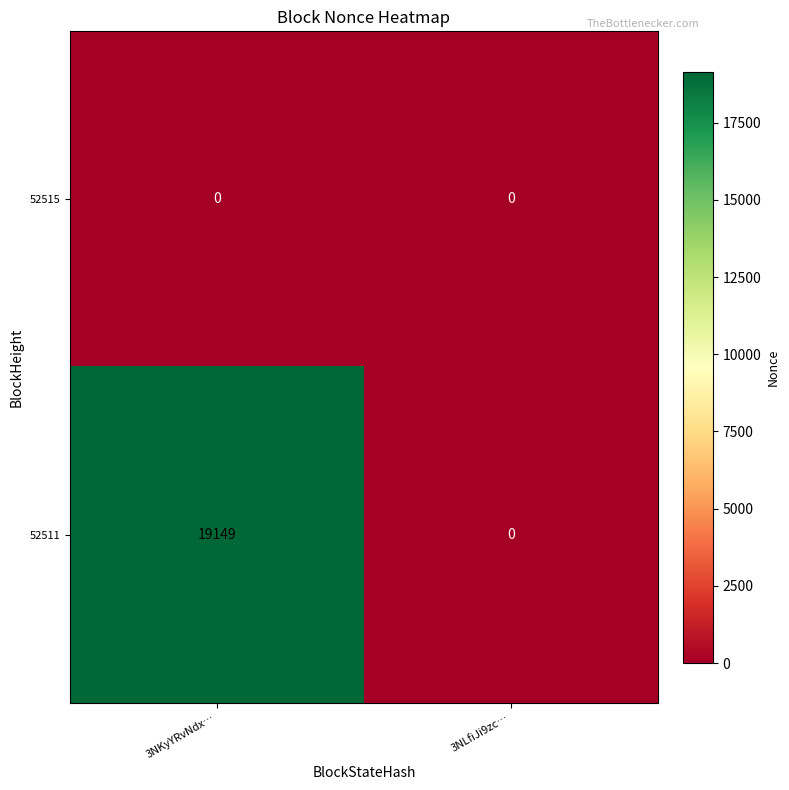

Reading right to left, what are all the values shown in this chart?

52515: 3NLfiJi9zc…=0	3NKyYRvNdx…=0
52511: 3NLfiJi9zc…=0	3NKyYRvNdx…=19149